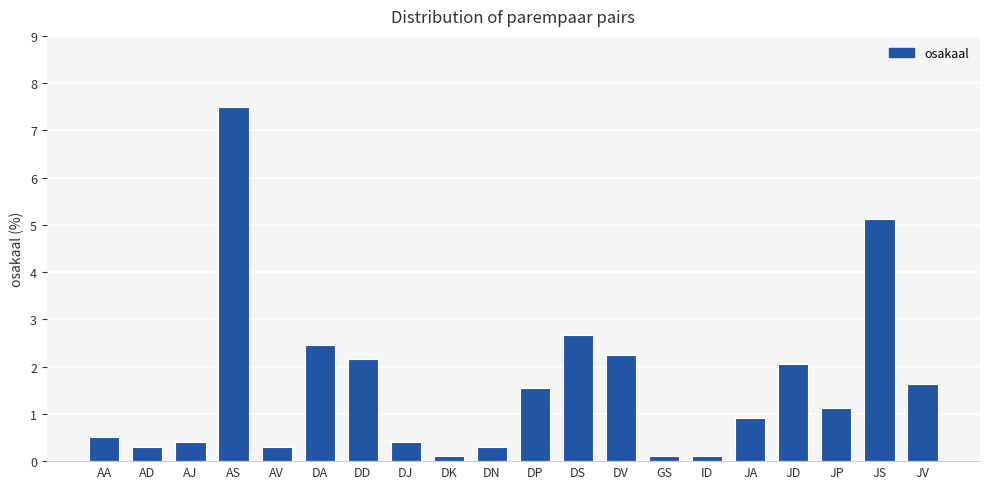

What is the label of the 19th bar from the right?

AD